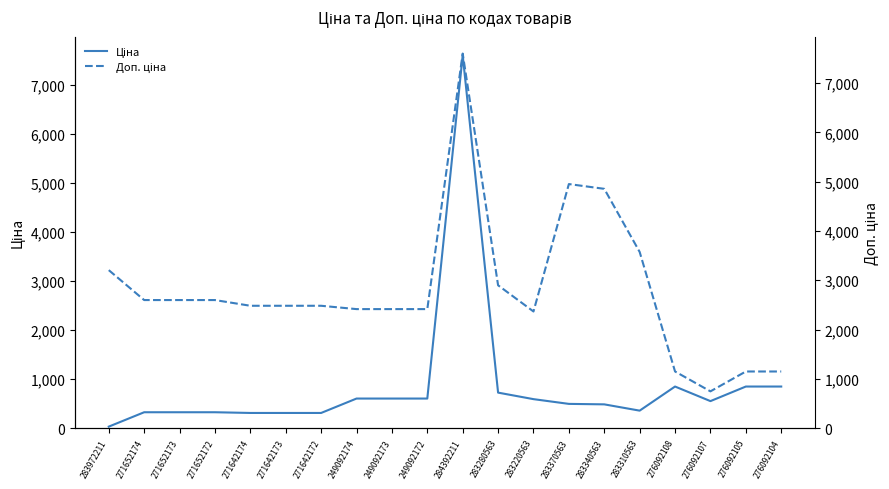

Is it true that Ціна equals 591.6 at 283220563?

True